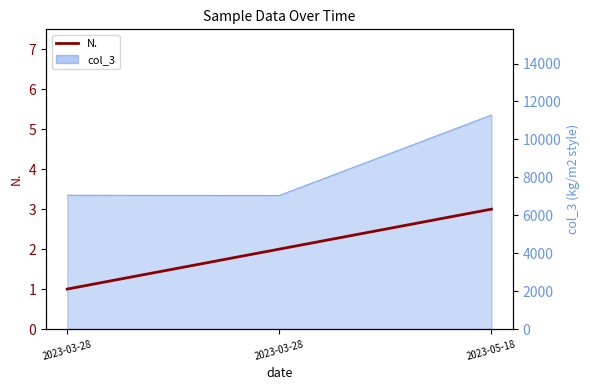

List the labels in order of value, smallest first.

2023-03-28, 2023-03-28, 2023-05-18